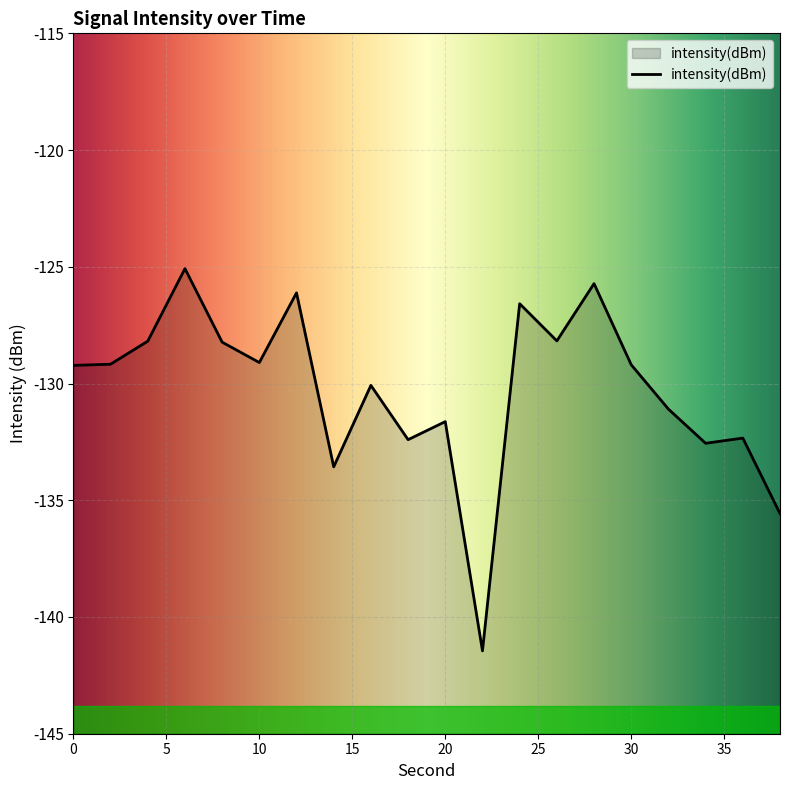

Reading right to left, list all the values displayed in this chart.

-135.6	-132.3	-132.6	-131.1	-129.2	-125.7	-128.2	-126.6	-141.5	-131.6	-132.4	-130.1	-133.6	-126.1	-129.1	-128.2	-125.1	-128.2	-129.2	-129.2